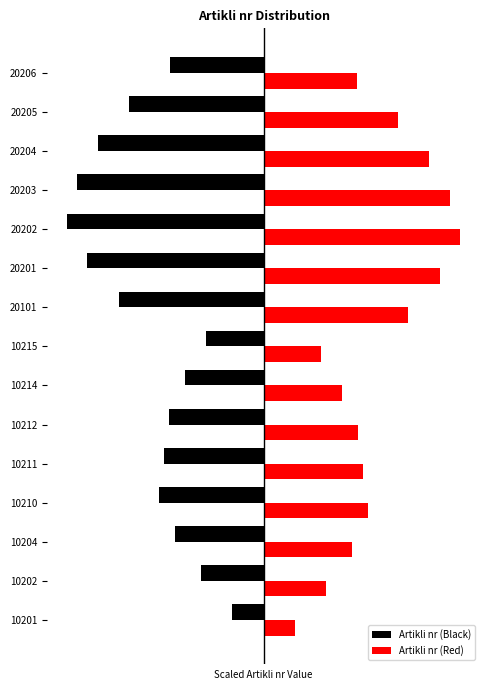

What are all the series names shown in the legend?

Artikli nr (Black), Artikli nr (Red)